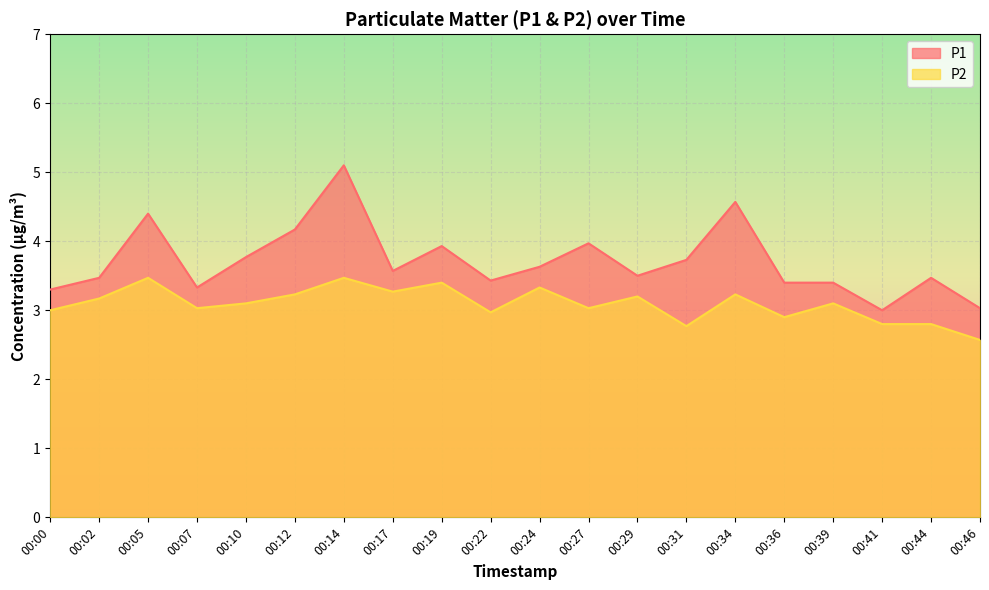

Is the value of P2 at 00:39 greater than the value of P1 at 00:10?

No